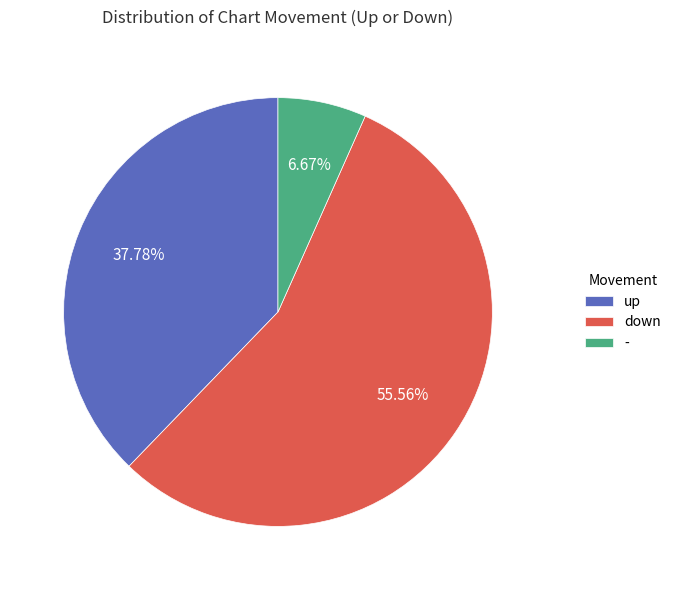

Which category accounts for the majority?

down